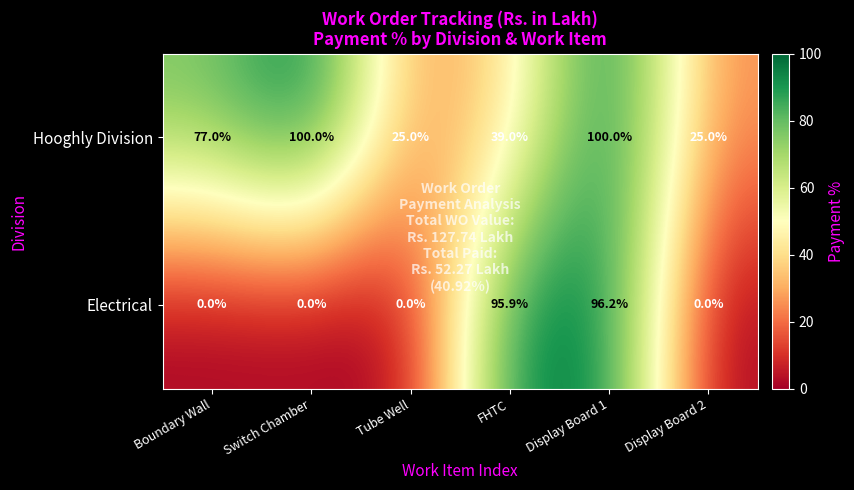

Rank the series by their maximum value, from highest to lowest.

Hooghly Division, Electrical